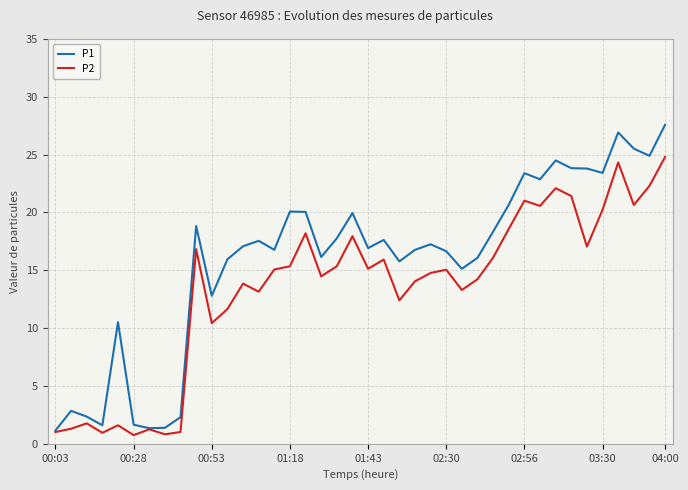

Rank the series by their average value, from highest to lowest.

P1, P2